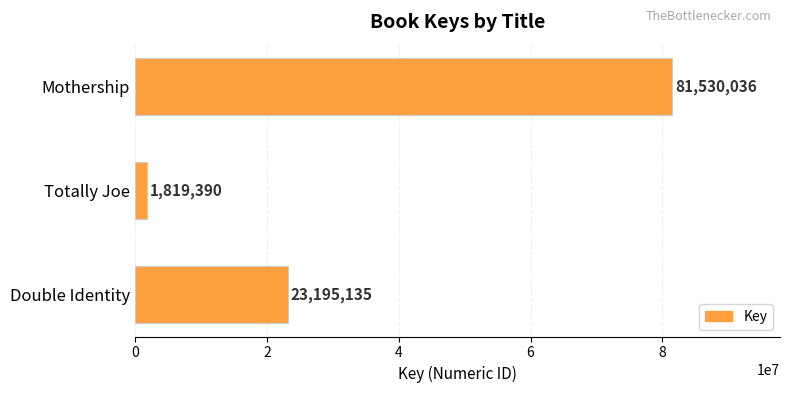

Approximately how many times larger is the value at Double Identity compared to Totally Joe?

12.7